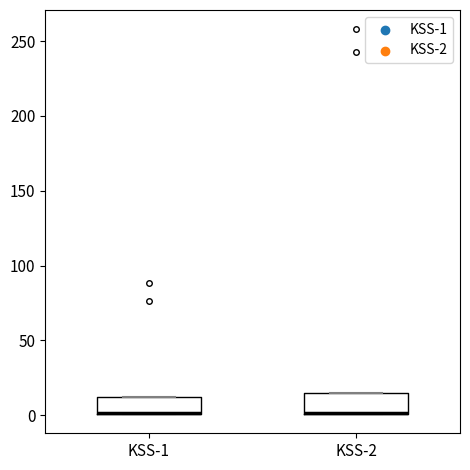

Reading left to right, read every box against the y-axis: the position of its median line, the range the box covers, and the ends of its whiskers. The values are not printed on the chart, so give them approximately, as read against the axis.

KSS-1: median 0 (drawn on the box's lower edge), box 0 to 10, whiskers 0 to 10
KSS-2: median 0 (drawn on the box's lower edge), box 0 to 15, whiskers 0 to 15